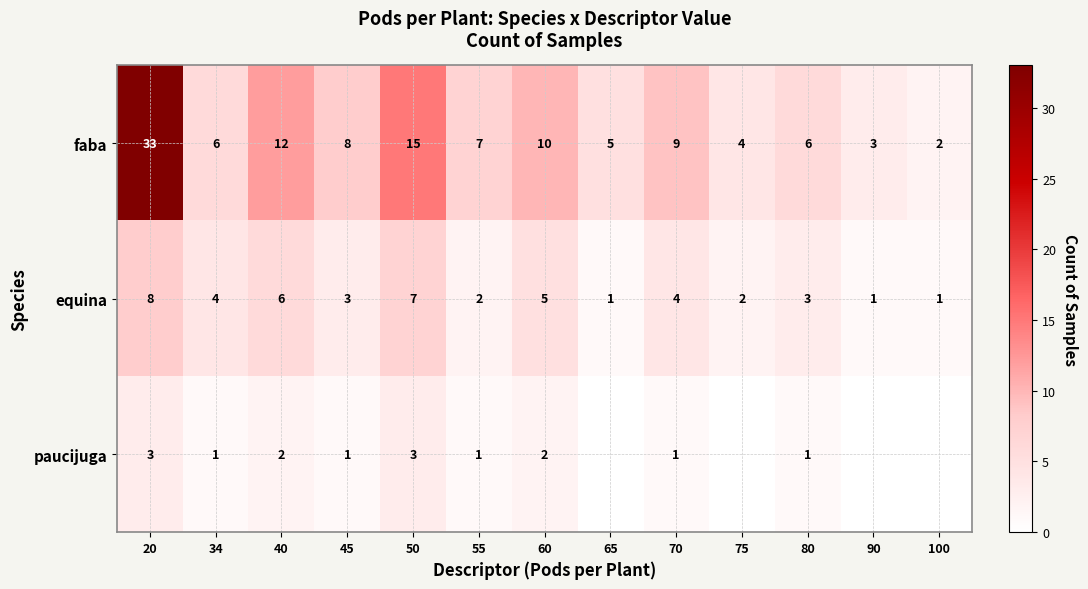

Where does the equina series first go above 3?

20